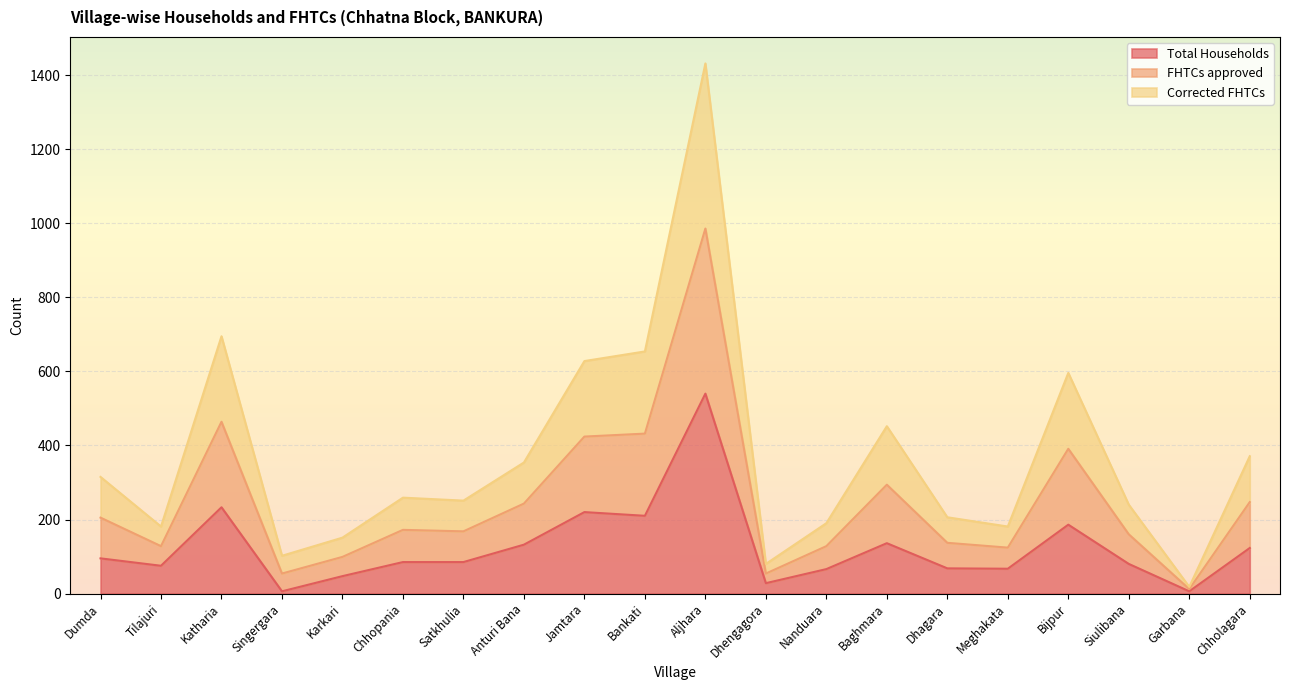

What is the spread (max minus min) of values at Baghmara?

316